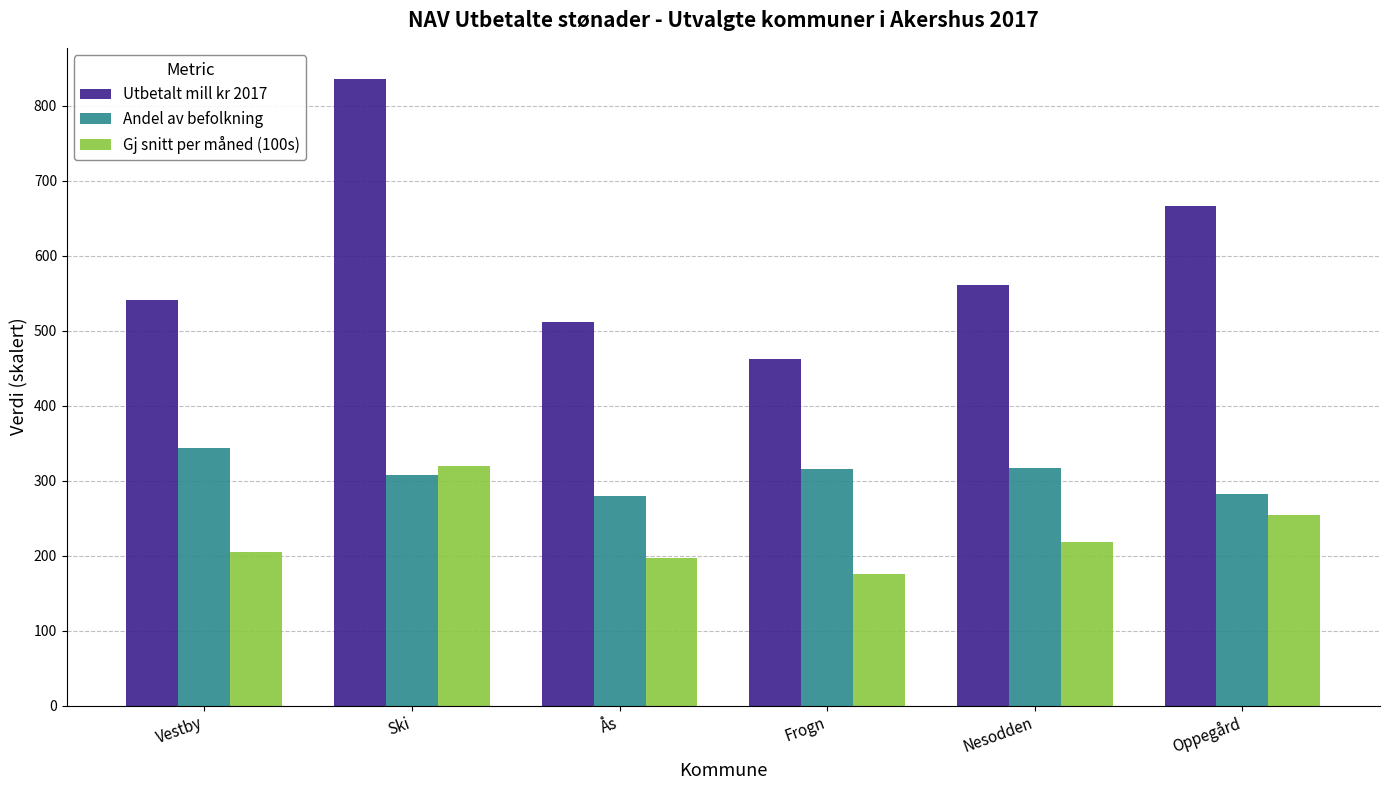

List the series in order of their overall mean, lowest first.

Gj snitt per måned (100s), Andel av befolkning, Utbetalt mill kr 2017